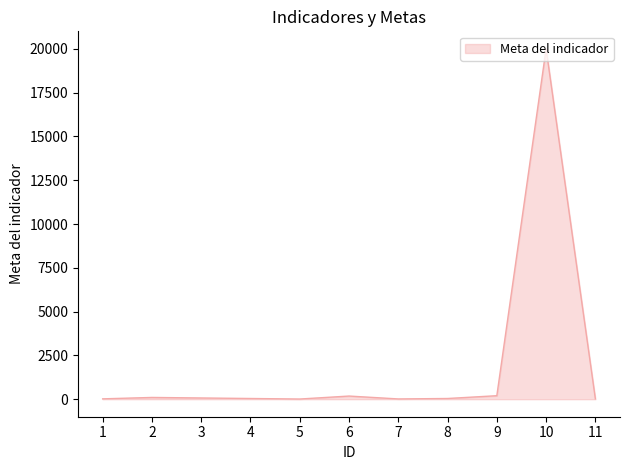

What is the maximum value shown in the chart?

20000